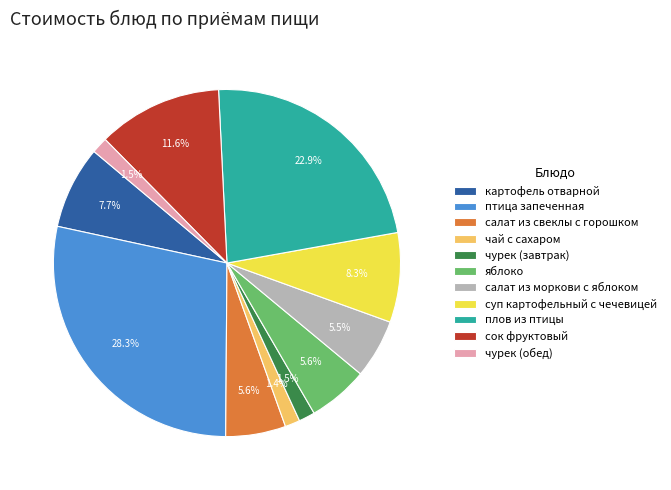

What percentage is NOT represented by чай с сахаром?

98.6%